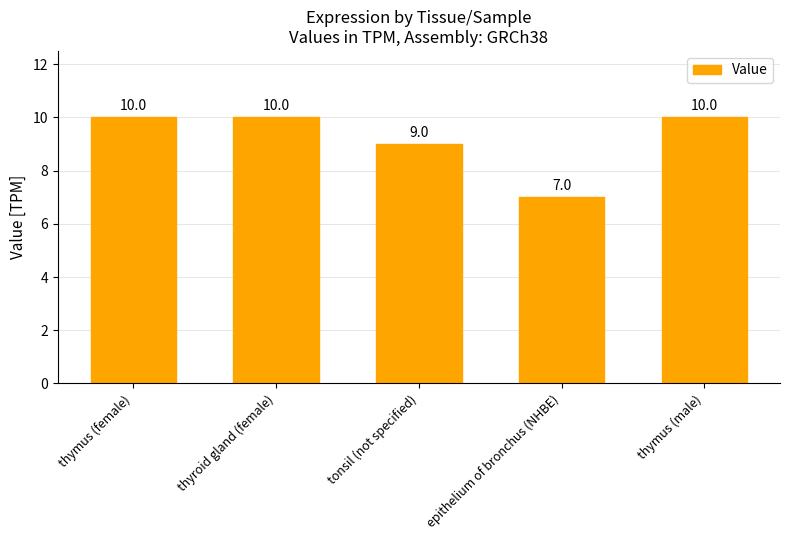

What is the sum of the values at epithelium of bronchus (NHBE) and thyroid gland (female)?

17